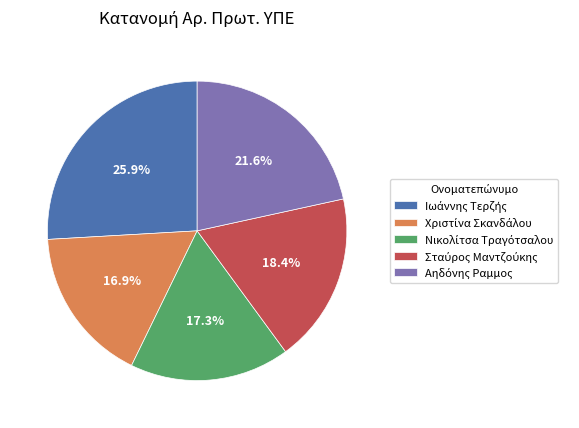

Is there any slice that represents more than half of the pie?

No